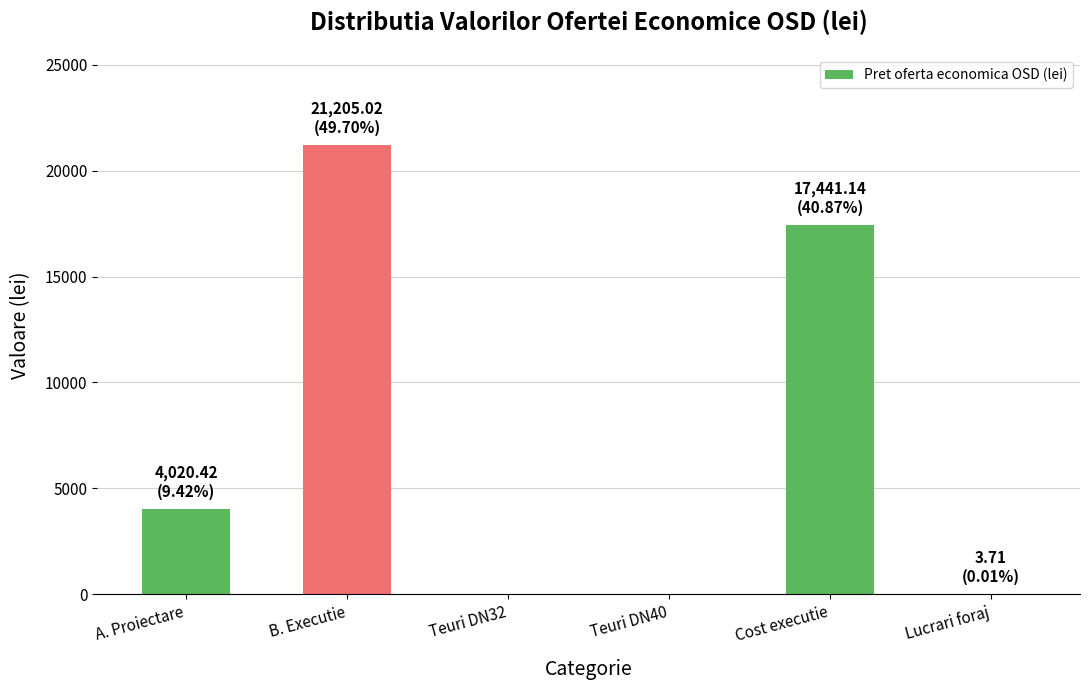

How many data points does each series have?

6